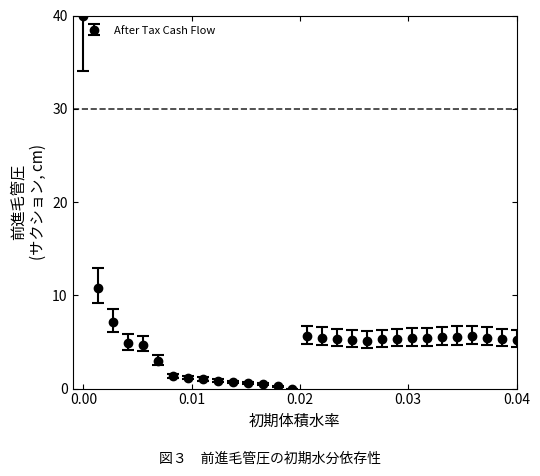

What is the value of the 4th point from the left?

4.9